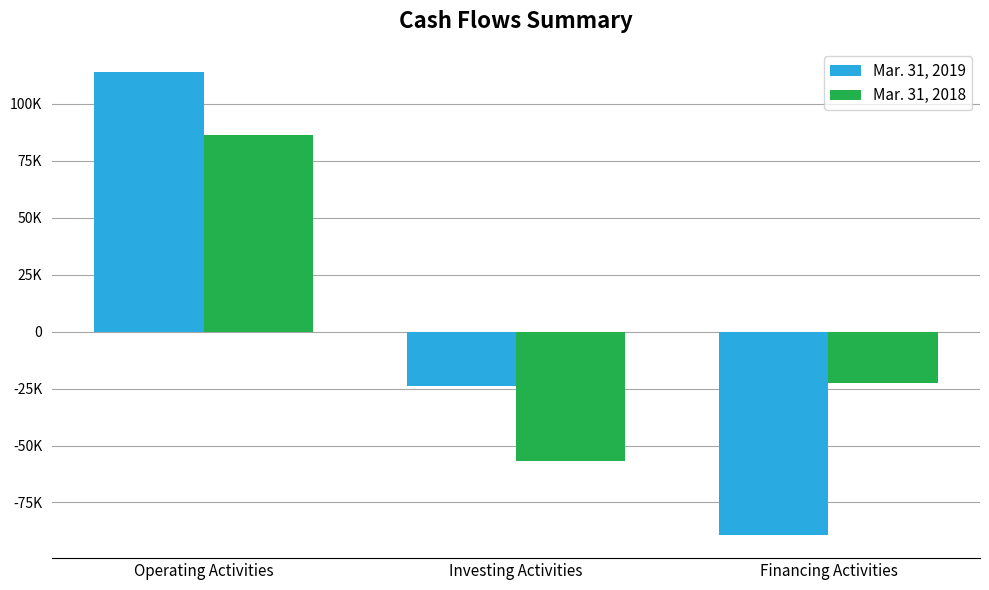

What is the difference between the highest and lowest values at Financing Activities?

66779